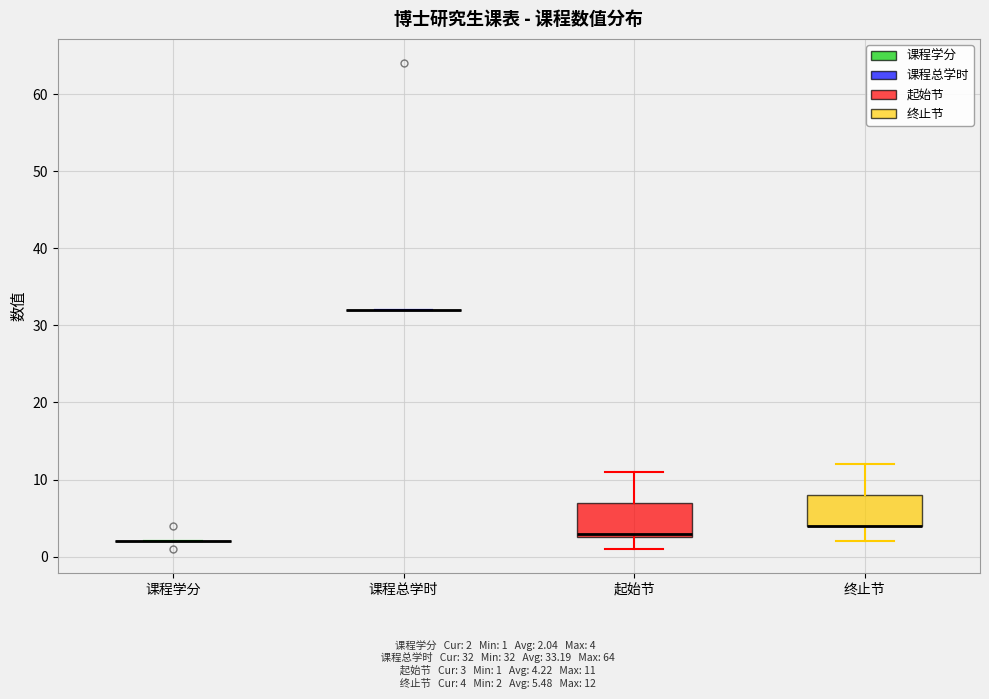

Reading left to right, transcribe this box plot: for each box, give where its median line is, the range the box spans, and where its two whiskers end, as read against the y-axis. The values are not printed on the chart, so give them approximately, as read against the axis.

课程学分: box collapsed to a line at 2, whiskers 2 to 2
课程总学时: box collapsed to a line at 32, whiskers 32 to 32
起始节: median 3 (just above the box's lower edge), box 3 to 7, whiskers 1 to 11
终止节: median 4 (drawn on the box's lower edge), box 4 to 8, whiskers 2 to 12